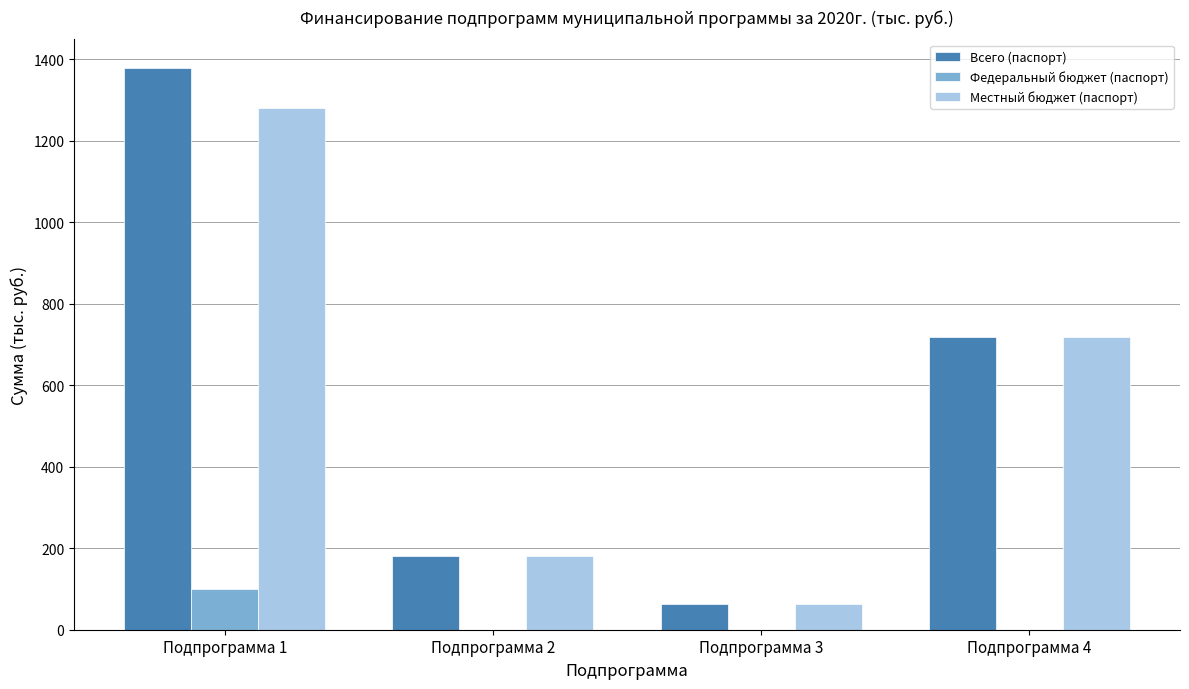

The value of Всего (паспорт) at Подпрограмма 3 is 64.2. True or false?

True